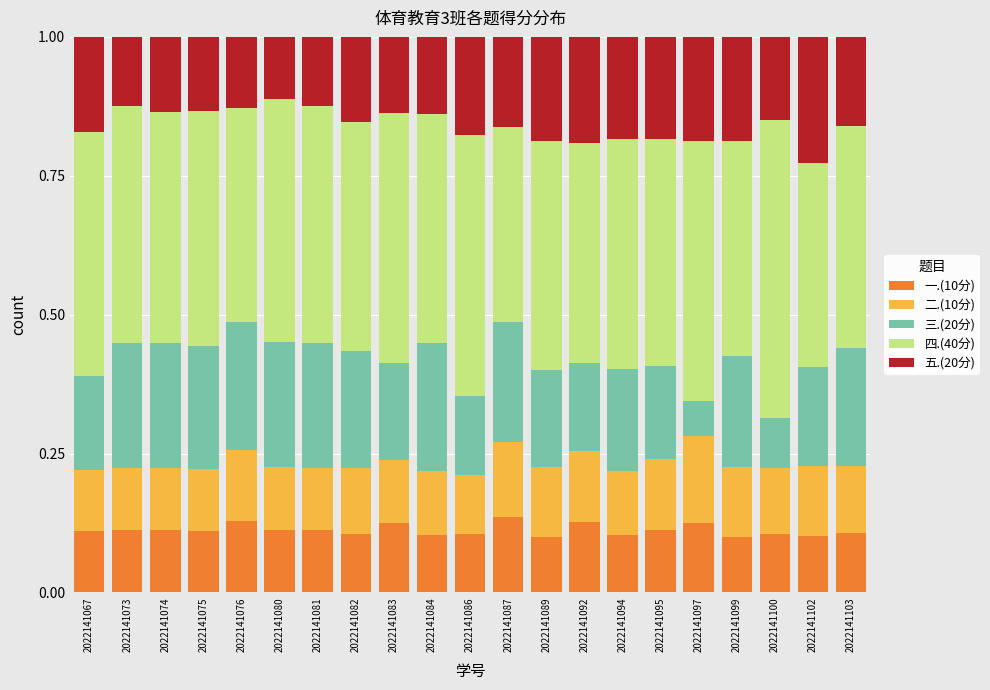

The 一.(10分) series shows 0.2 at 2022141084. True or false?

False